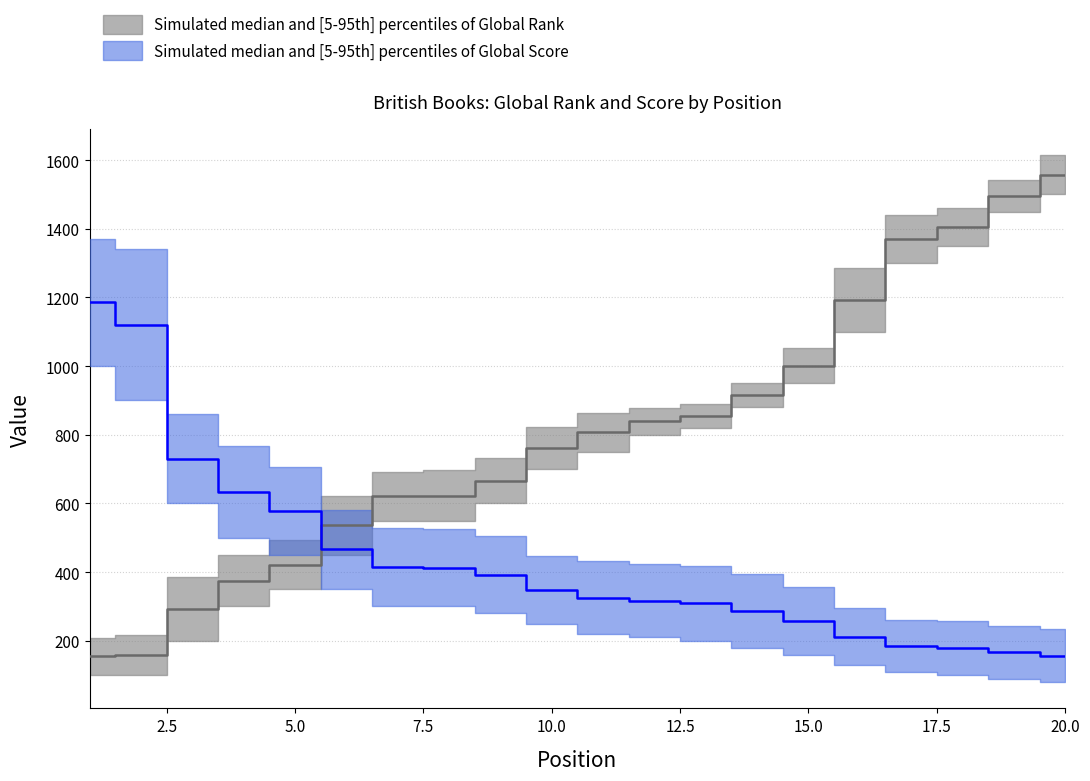

Which series has the largest total across all categories?

Global Rank upper